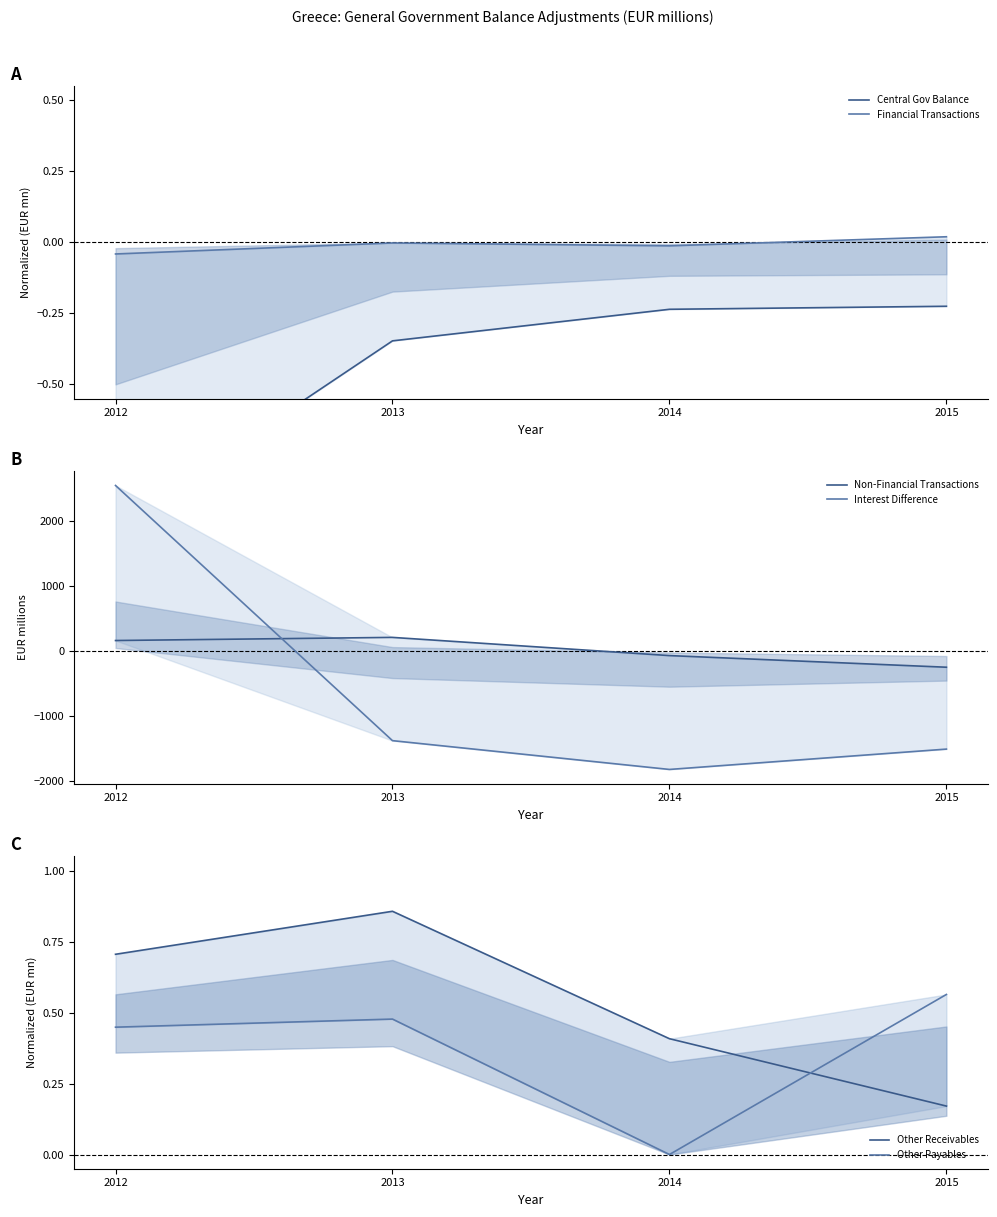

At which label is Other Payables closest to 0?

2014